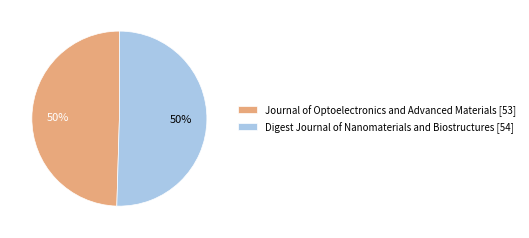

Count the number of slices in the pie.

2